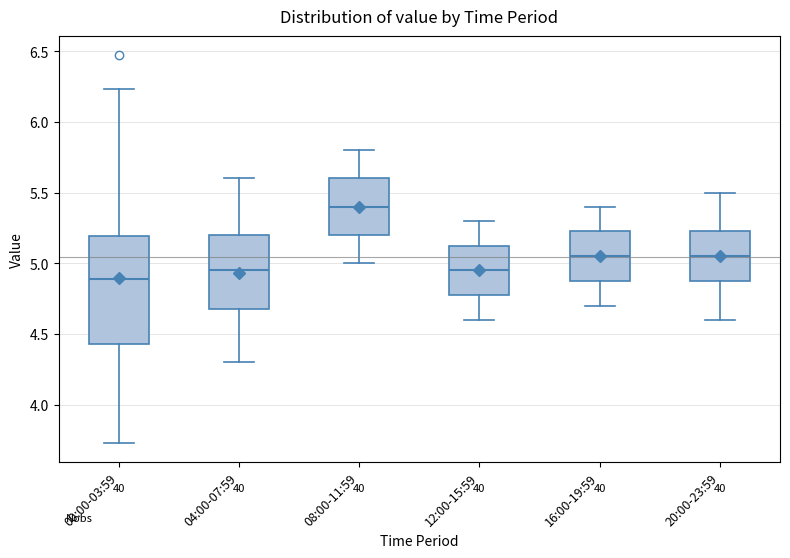

Where is the lower edge of the box for 04:00-07:59 on the y-axis? The values are not printed on the chart, so give them approximately, as read against the axis.

4.70